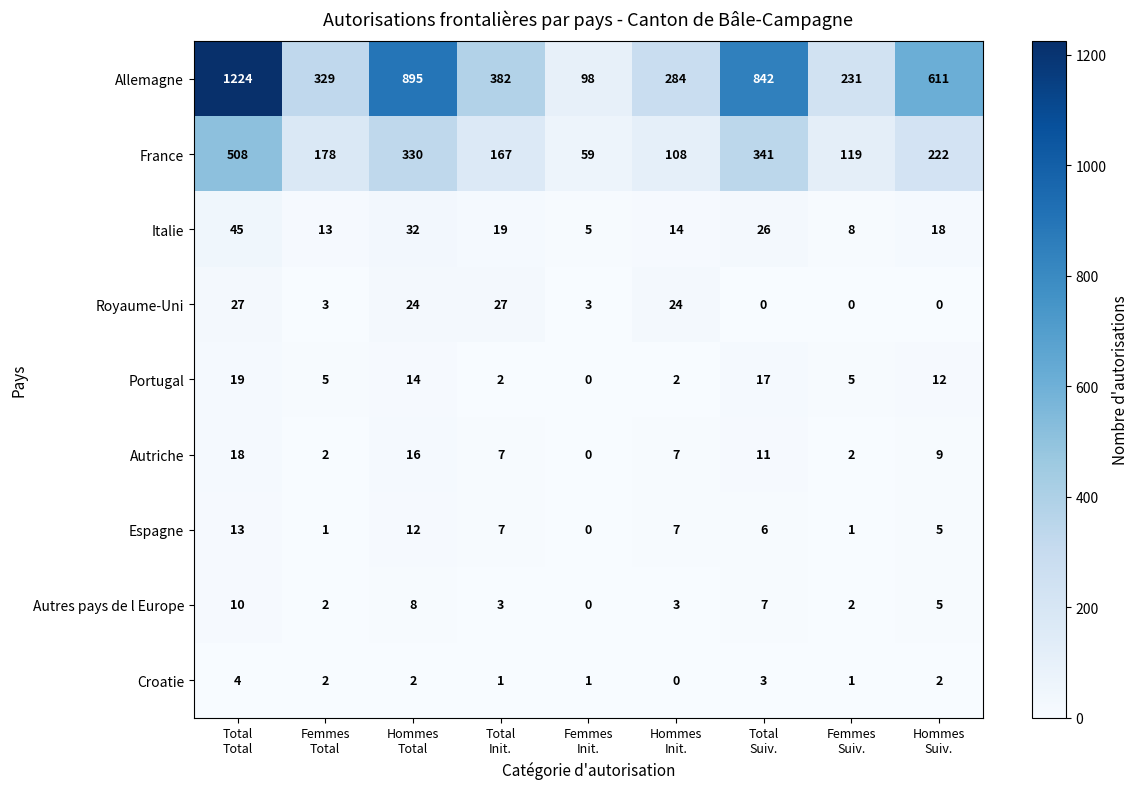

Between Total
Total and Hommes
Total, which series saw the biggest shift?

Allemagne